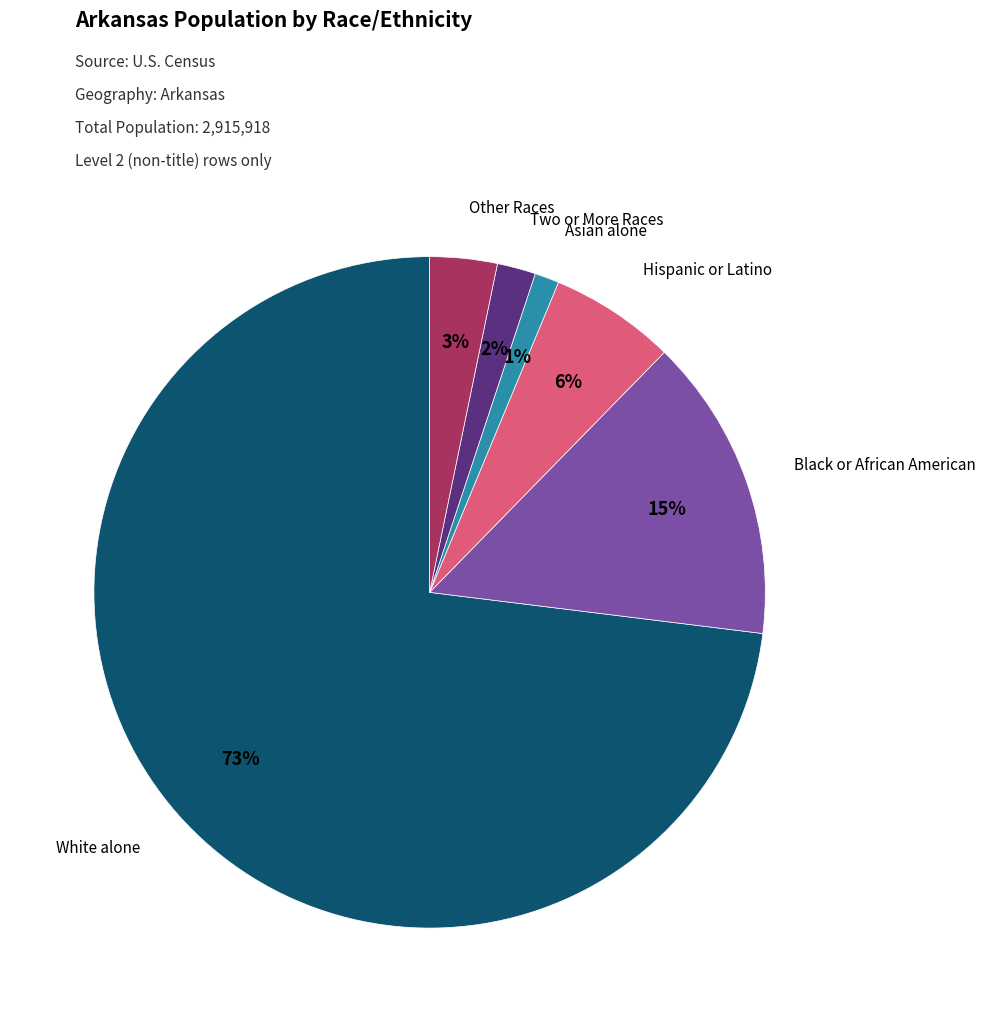

To the nearest percent, what is the average slice percentage?

17%